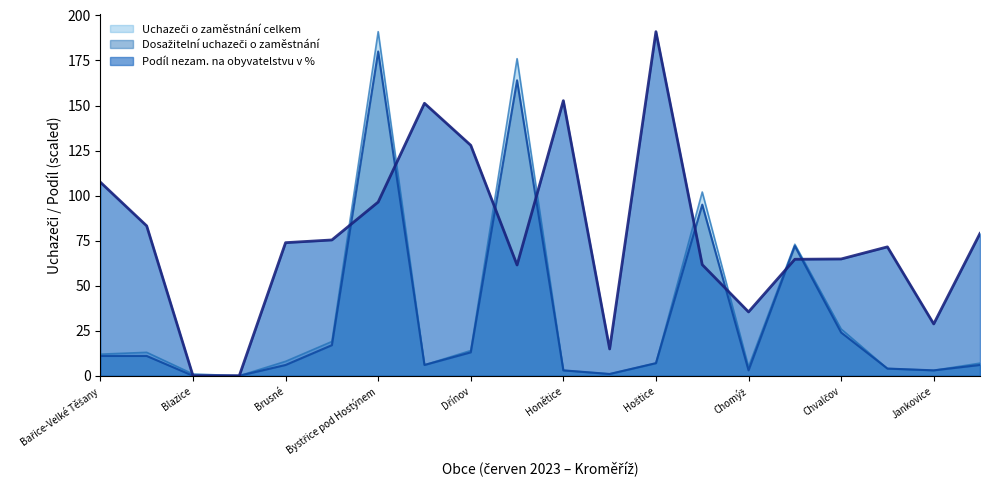

Rank the series at Bařice-Velké Těšany from highest to lowest value.

Podíl nezam. na obyvatelstvu v %, Uchazeči o zaměstnání celkem, Dosažitelní uchazeči o zaměstnání